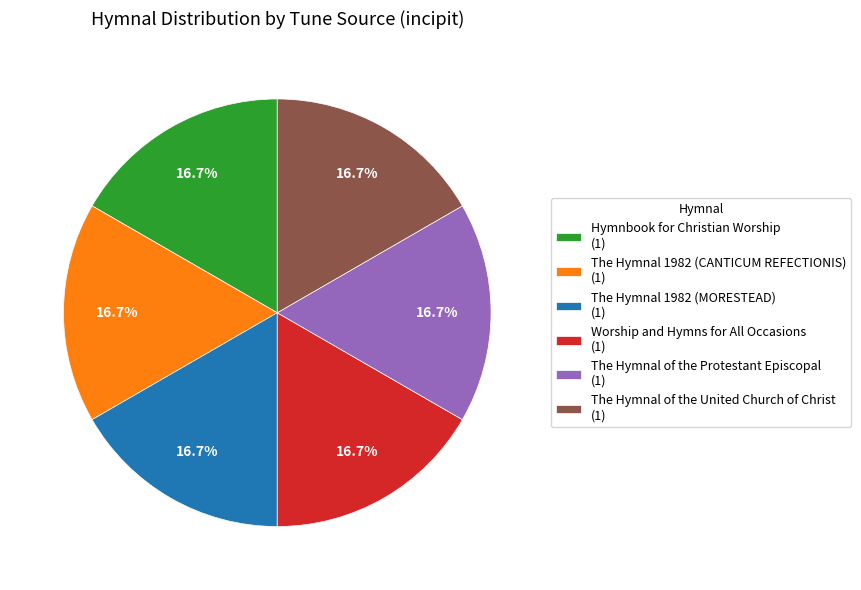

Is there a majority slice in this chart?

No